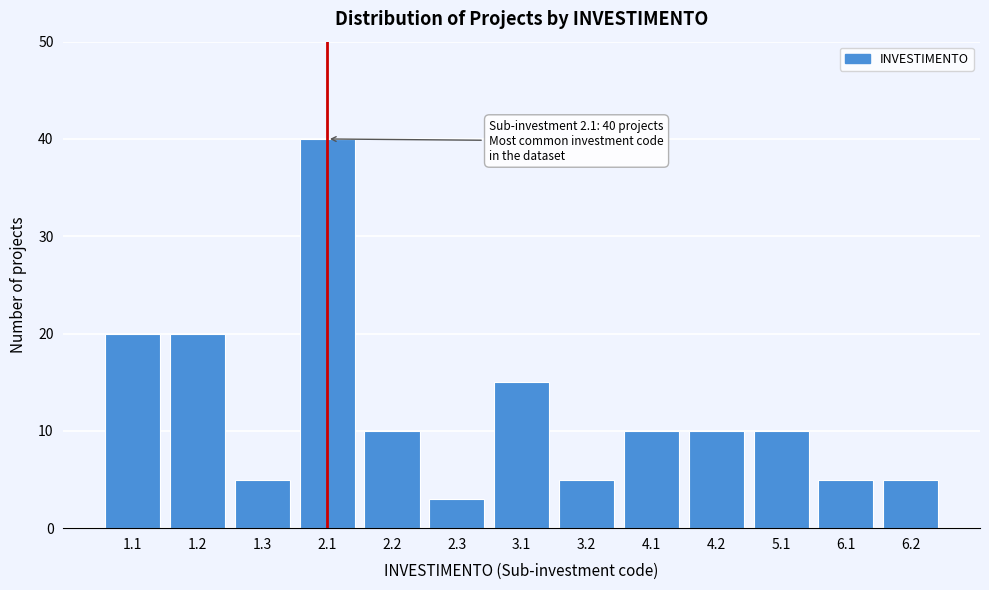

Reading left to right, extract all data points from this chart.

1.1=20	1.2=20	1.3=5	2.1=40	2.2=10	2.3=3	3.1=15	3.2=5	4.1=10	4.2=10	5.1=10	6.1=5	6.2=5